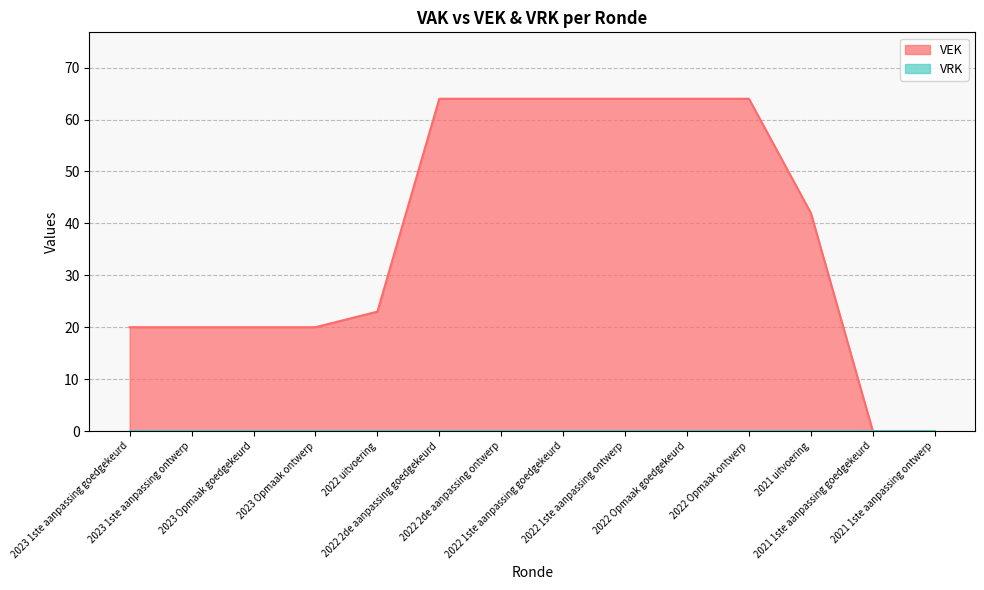

The value at 2023 1ste aanpassing ontwerp is 20. True or false?

True